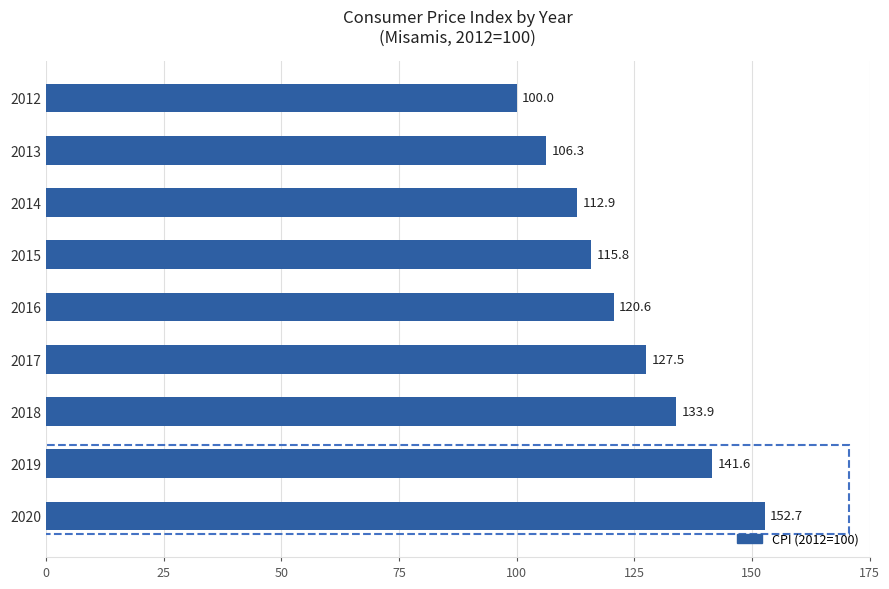

What value does the data have at 2013?

106.3